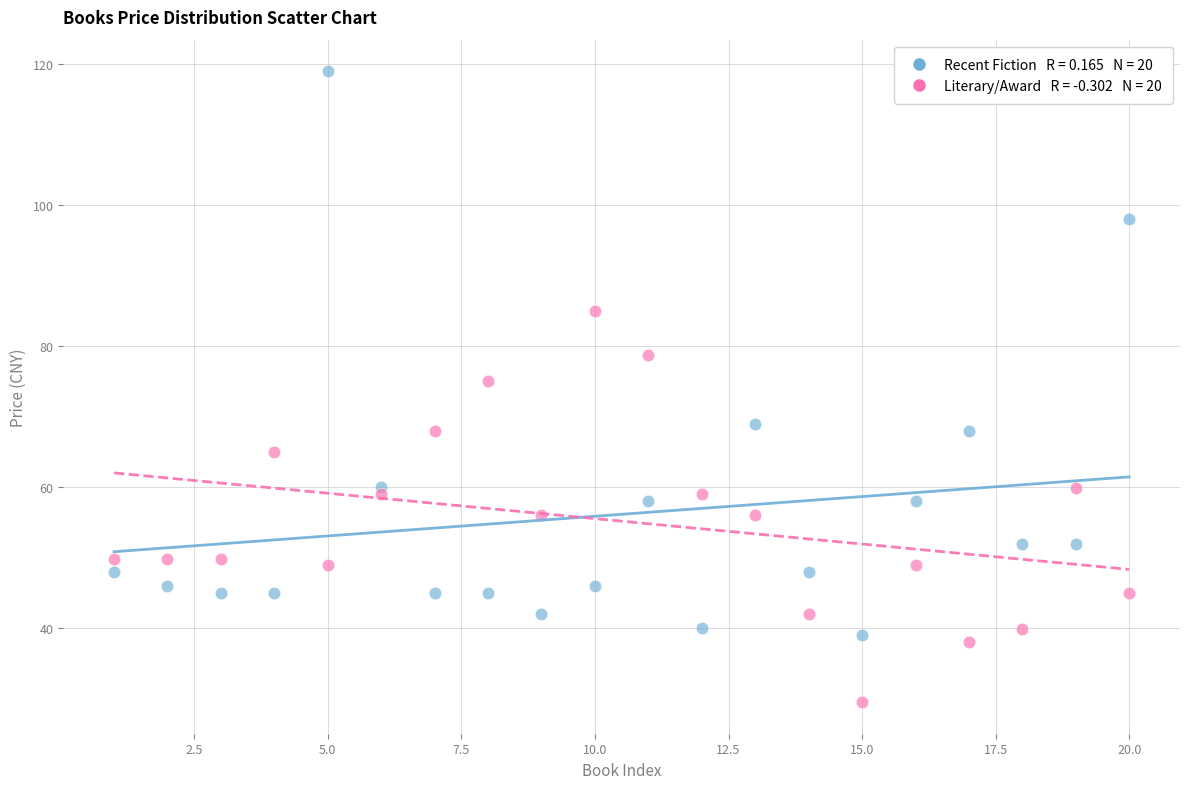

Across all series, what Y value is closest to 74?

75.0